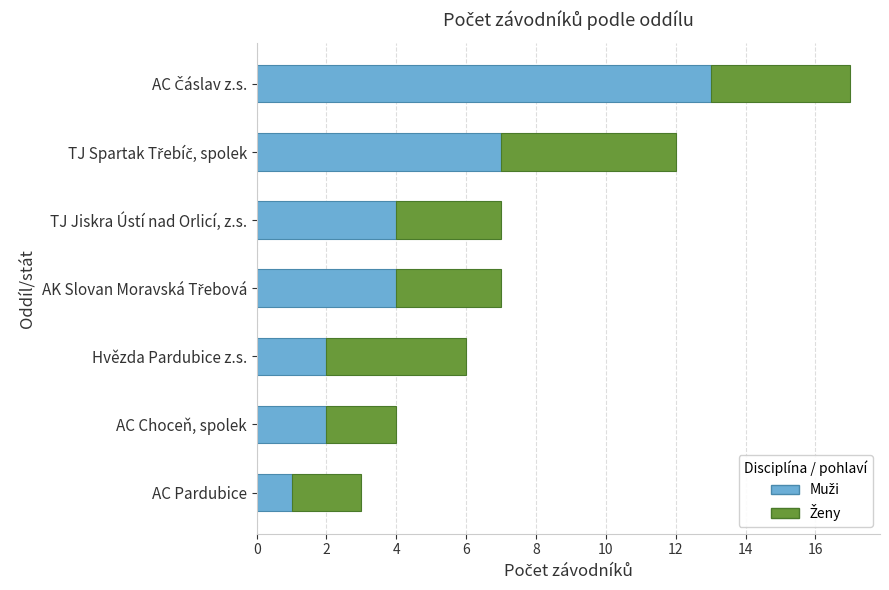

What is the total value across all series at AC Pardubice?

3